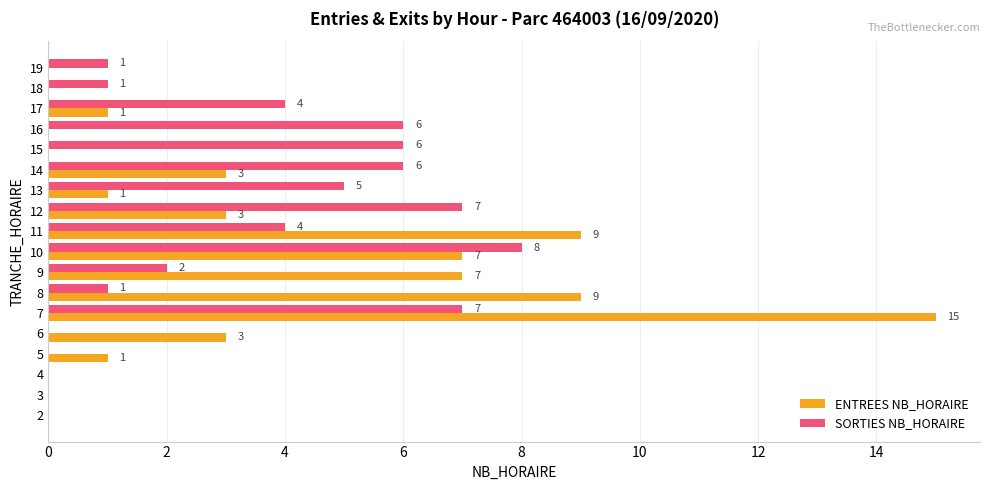

What value does the SORTIES NB_HORAIRE series have at 12?

7